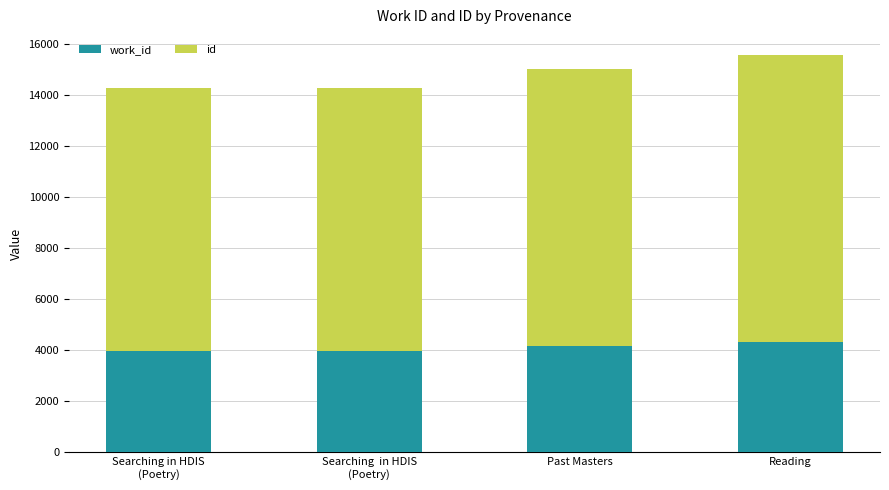

What is the total value across all series at Past Masters?

15017